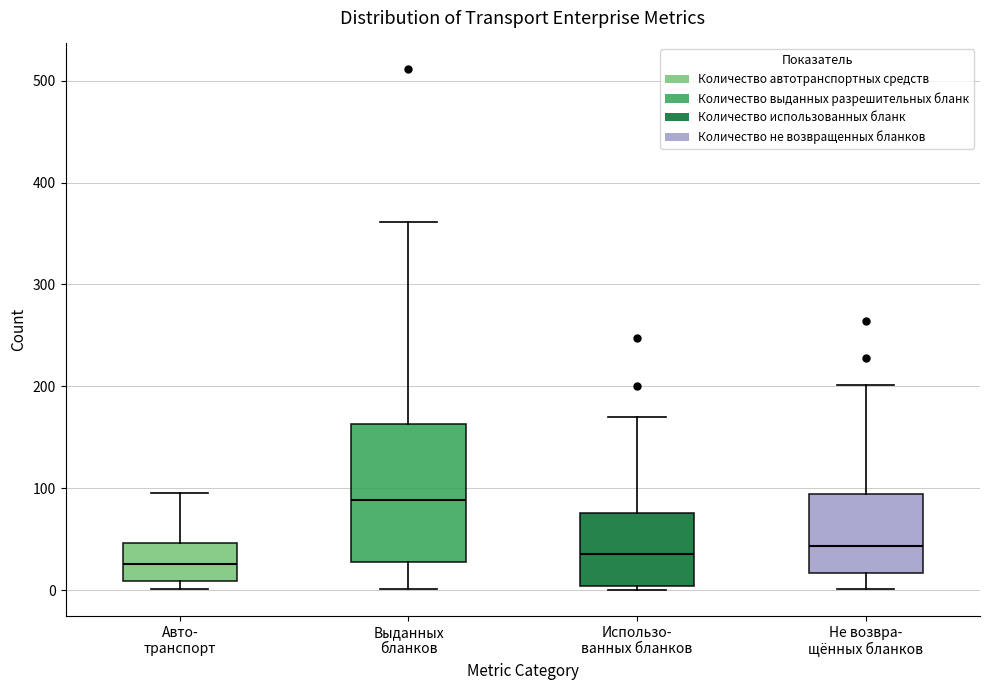

Where does the median line of the box for Не возвра- щённых бланков sit on the y-axis? The values are not printed on the chart, so give them approximately, as read against the axis.

40